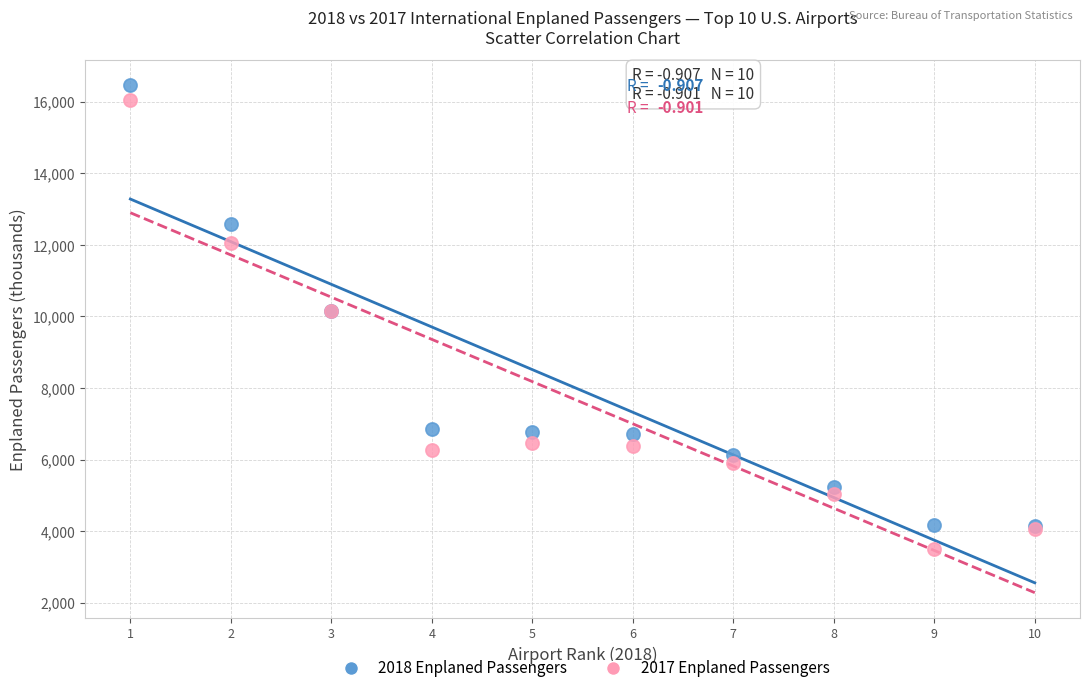

What are all the series names shown in the legend?

2018 Enplaned Passengers, 2017 Enplaned Passengers